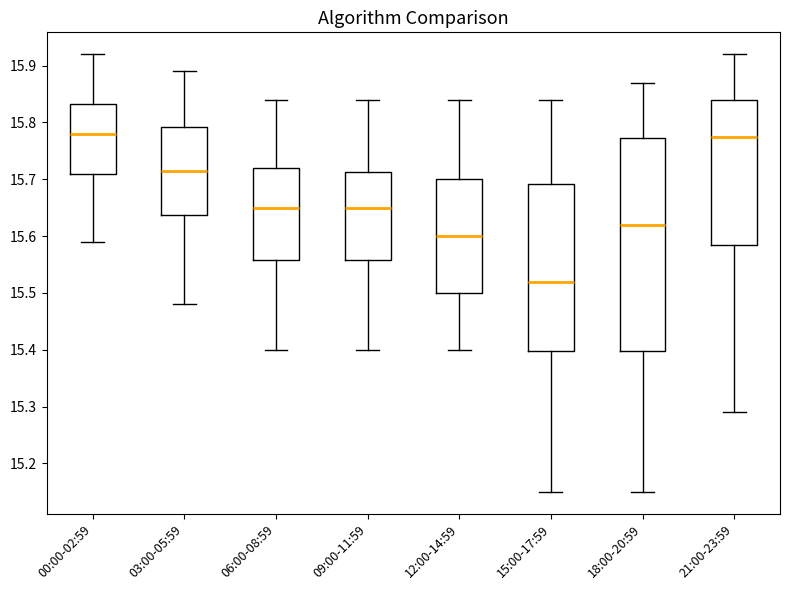

Reading left to right, read every box against the y-axis: the position of its median line, the range the box covers, and the ends of its whiskers. The values are not printed on the chart, so give them approximately, as read against the axis.

00:00-02:59: median 15.78, box 15.71 to 15.83, whiskers 15.59 to 15.92
03:00-05:59: median 15.72, box 15.64 to 15.79, whiskers 15.48 to 15.89
06:00-08:59: median 15.65, box 15.56 to 15.72, whiskers 15.40 to 15.84
09:00-11:59: median 15.65, box 15.56 to 15.71, whiskers 15.40 to 15.84
12:00-14:59: median 15.60, box 15.50 to 15.70, whiskers 15.40 to 15.84
15:00-17:59: median 15.52, box 15.40 to 15.69, whiskers 15.15 to 15.84
18:00-20:59: median 15.62, box 15.40 to 15.77, whiskers 15.15 to 15.87
21:00-23:59: median 15.78, box 15.59 to 15.84, whiskers 15.29 to 15.92